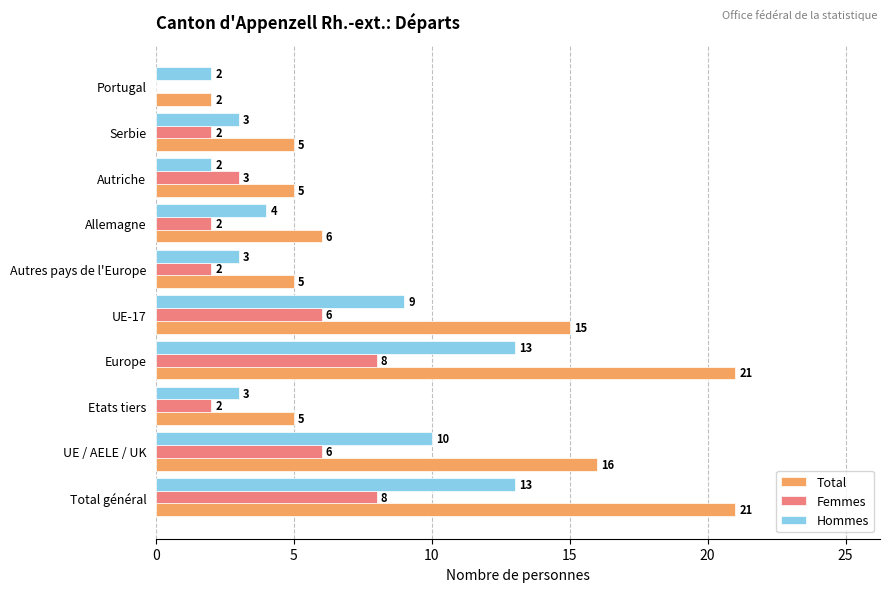

What is the maximum value for Total?

21